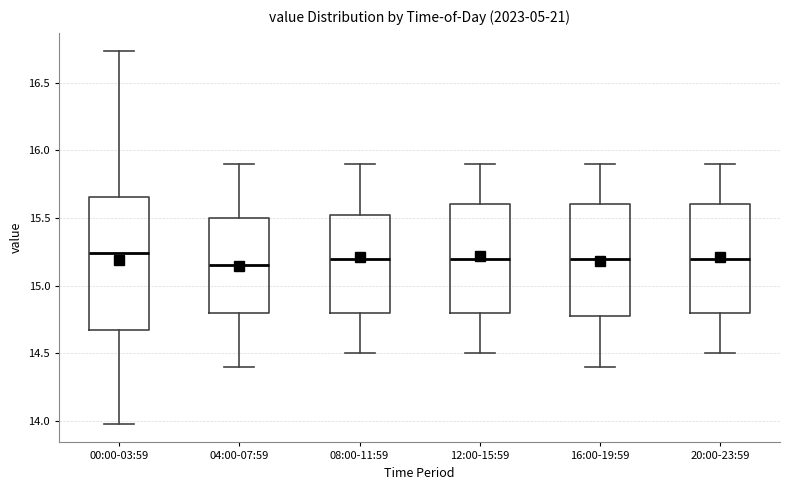

Which box has the lowest median line?

04:00-07:59